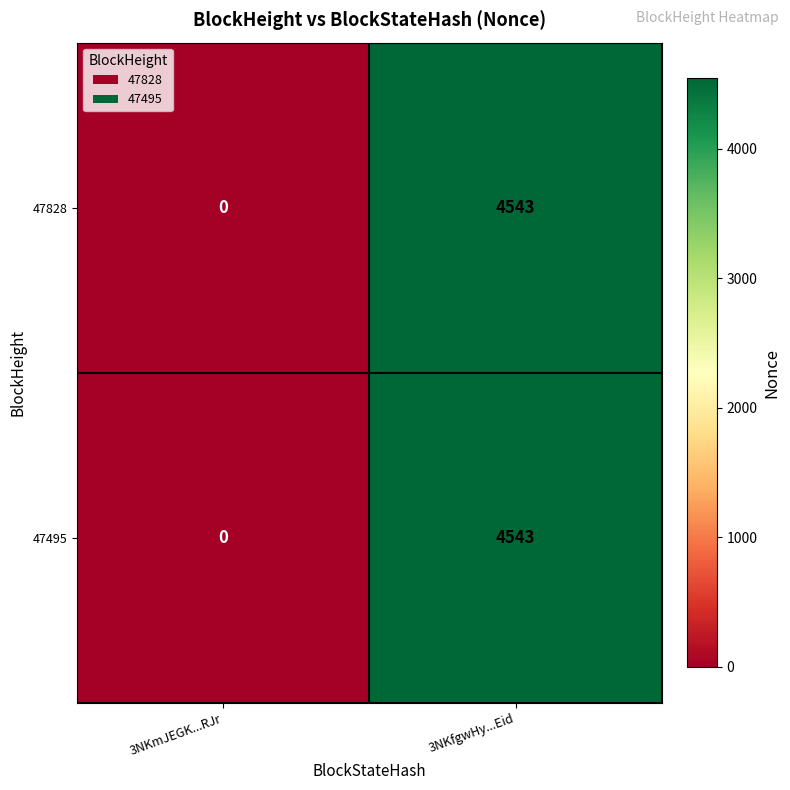

Reading right to left, list all the values displayed in this chart.

47828: 3NKfgwHy...Eid=4543	3NKmJEGK...RJr=0
47495: 3NKfgwHy...Eid=4543	3NKmJEGK...RJr=0